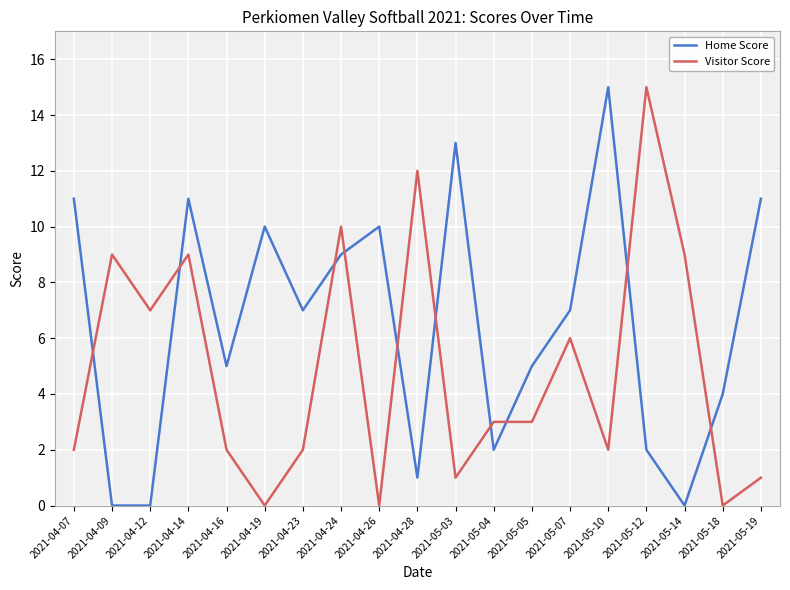

What is the average value of the Visitor Score series?

5